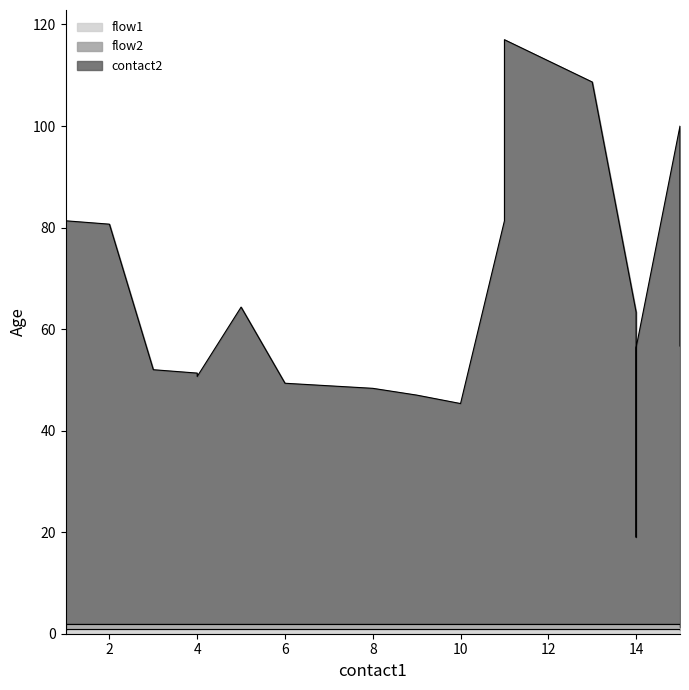

At 8, list the series in order from largest to smallest.

contact2, flow1, flow2